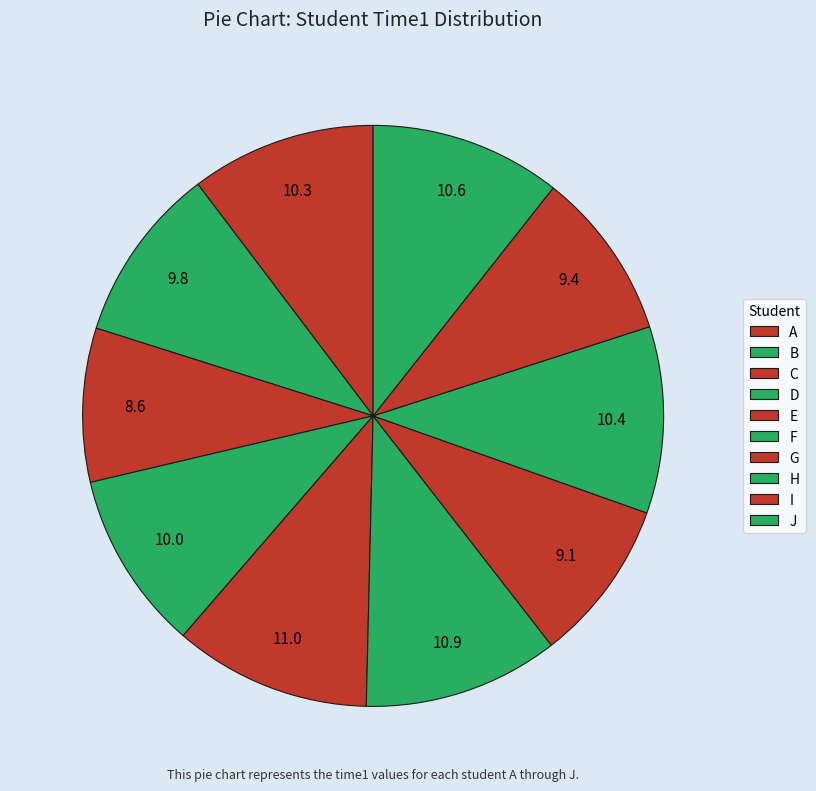

How many slices are in this pie chart?

10